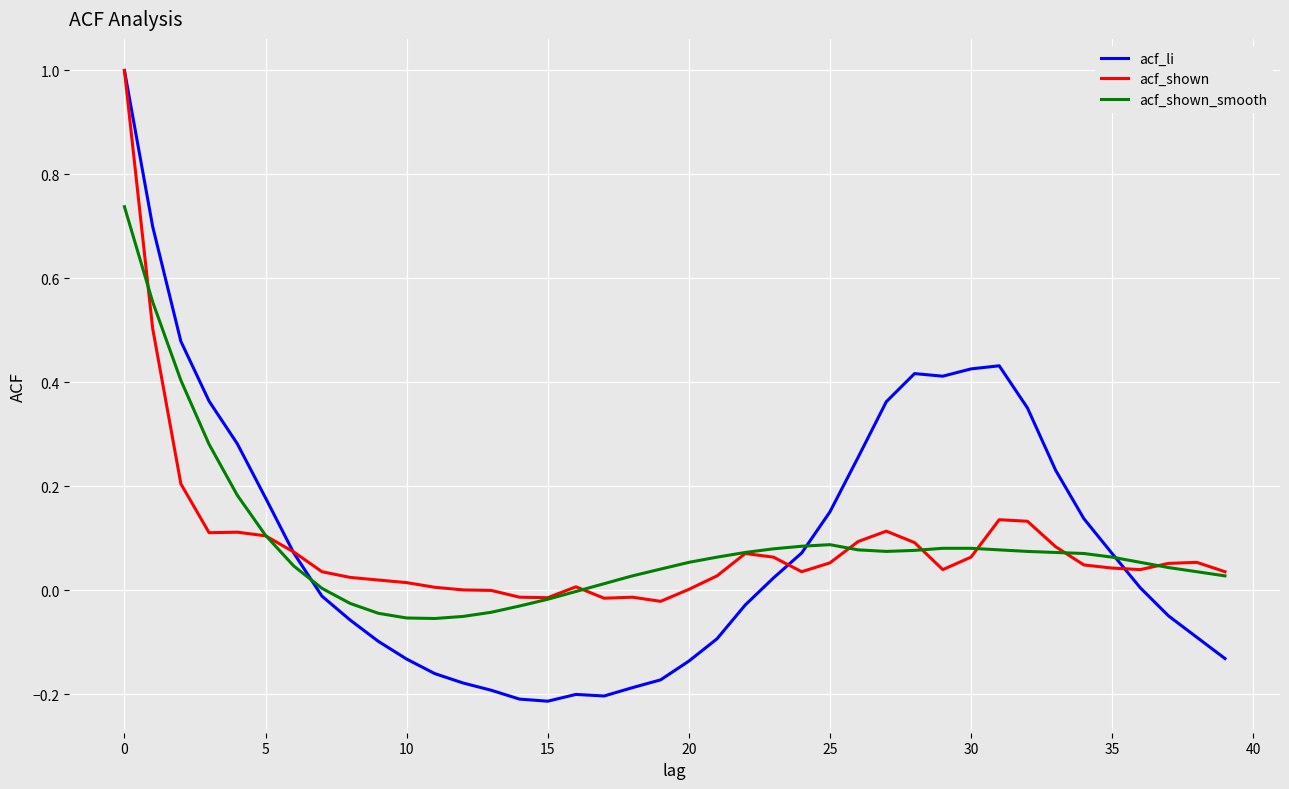

What is the sum of all acf_shown_smooth values?

3.4